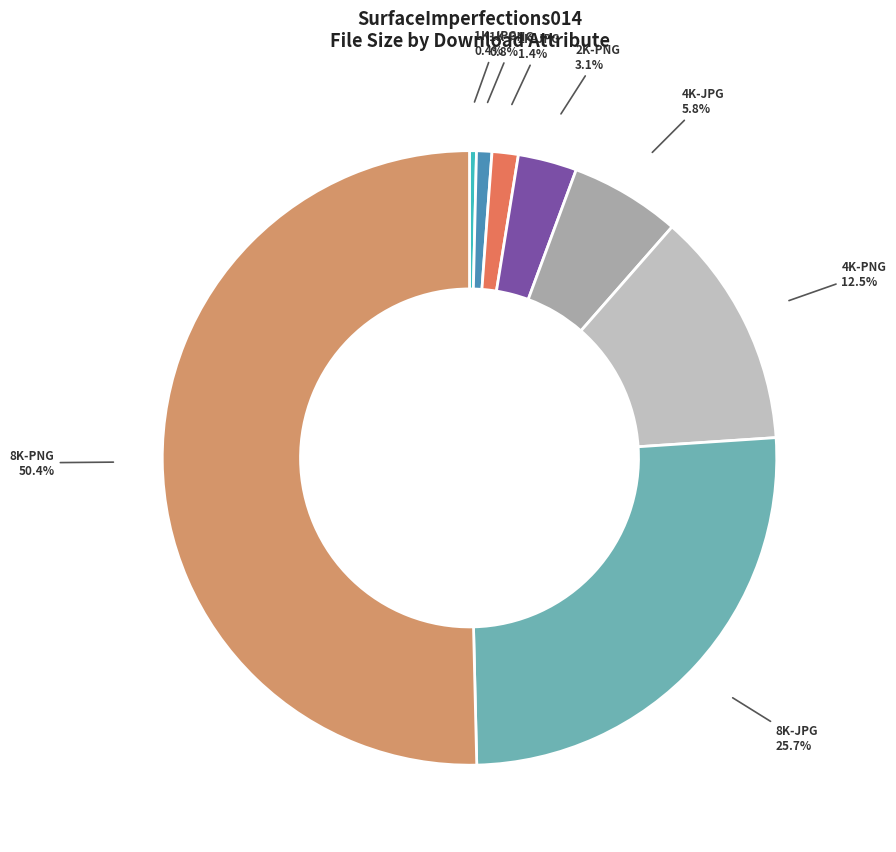

How much of the chart is everything except 4K-JPG?

94.2%